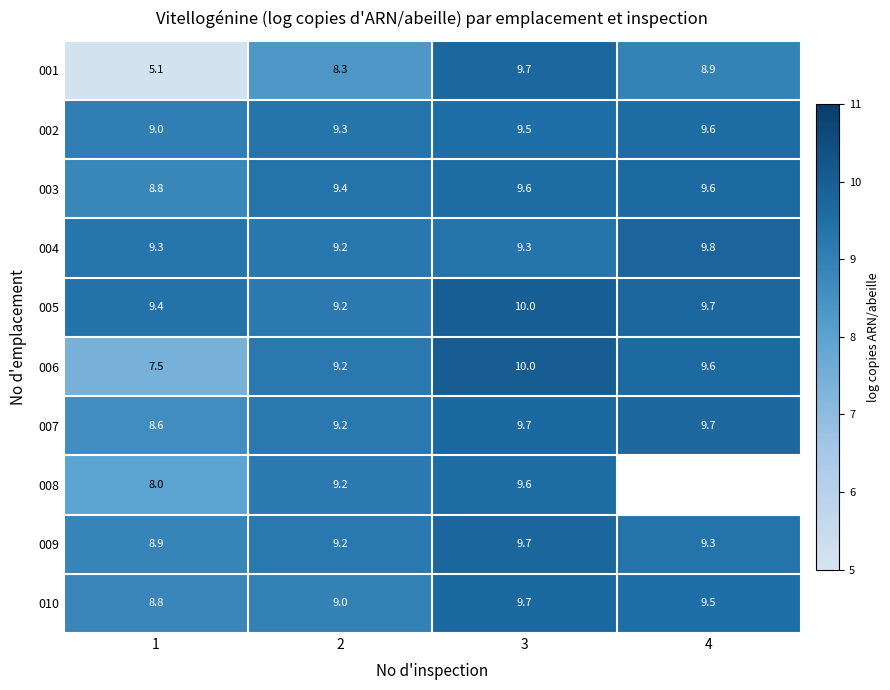

How many data points in 009 are less than 9?

1